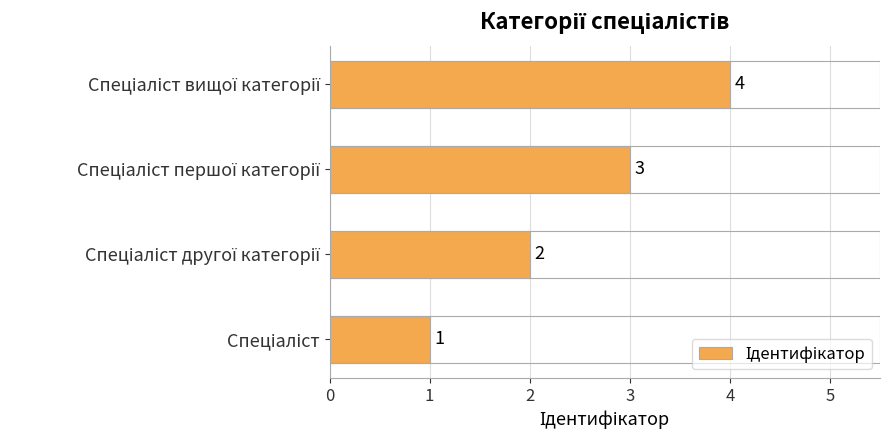

Count the values in the range 2 to 4.

3